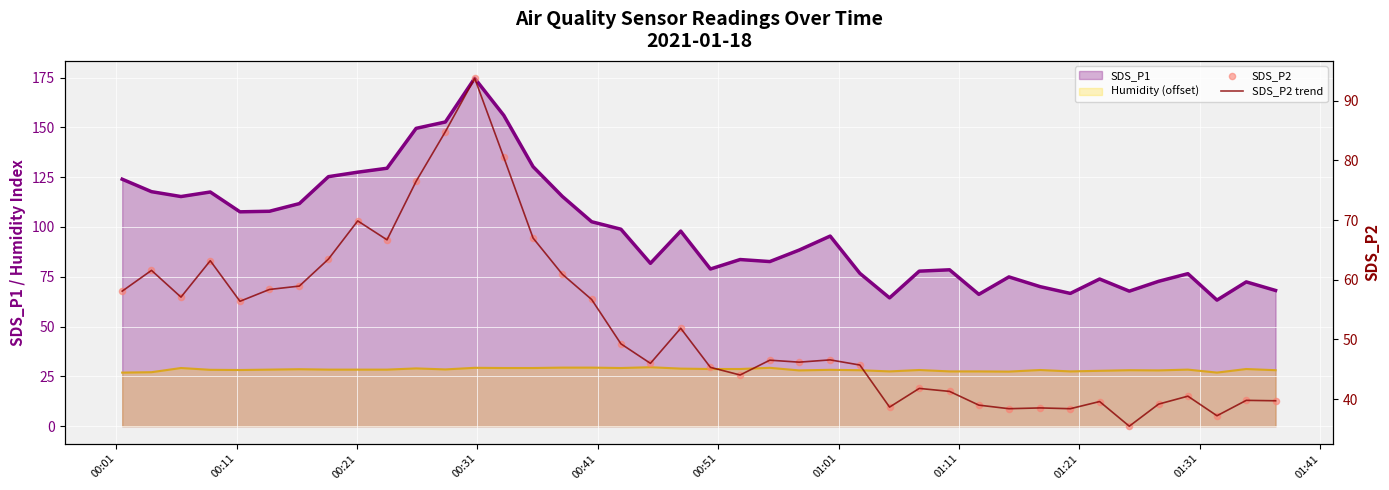

Which series has the largest Y range (max minus min)?

SDS_P1